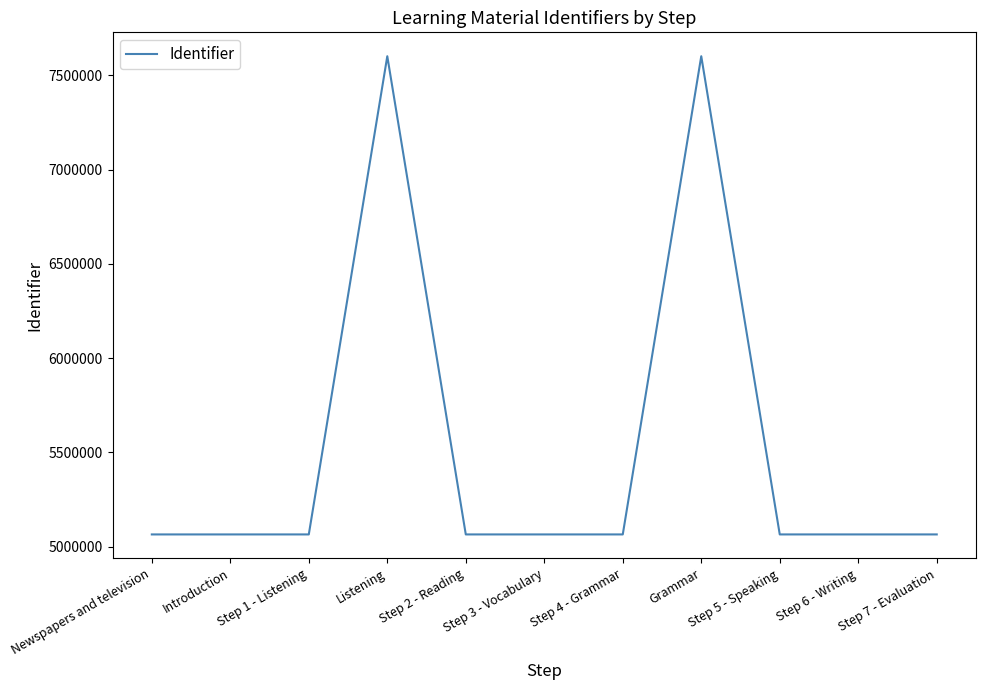

What is the greatest value displayed?

7600909